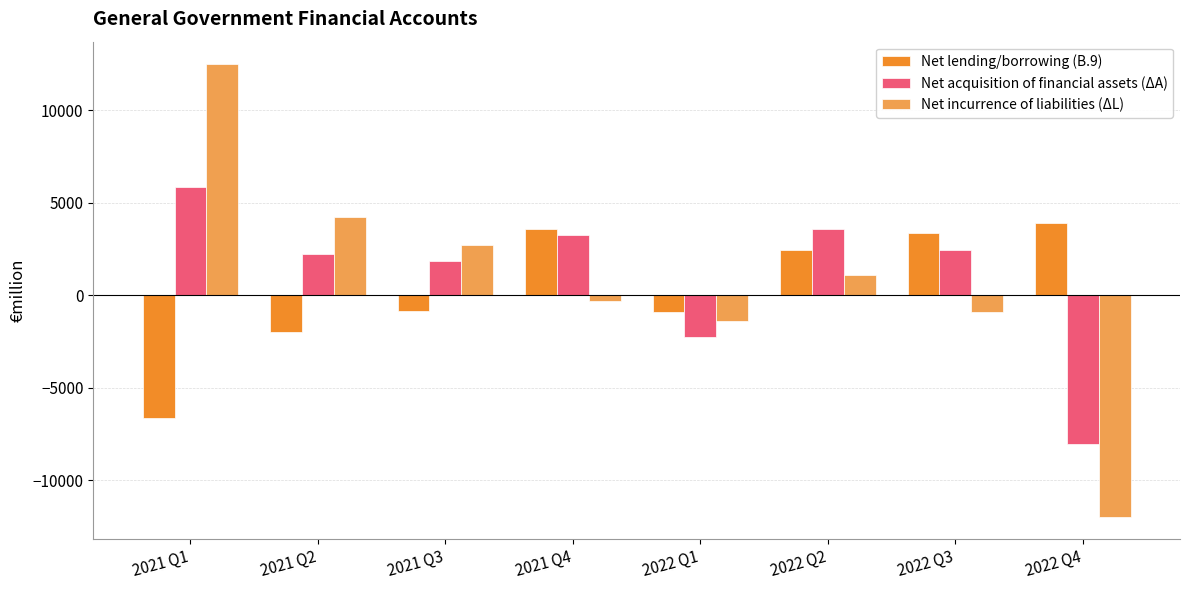

At which category is the sum across all series the highest?

2021 Q1